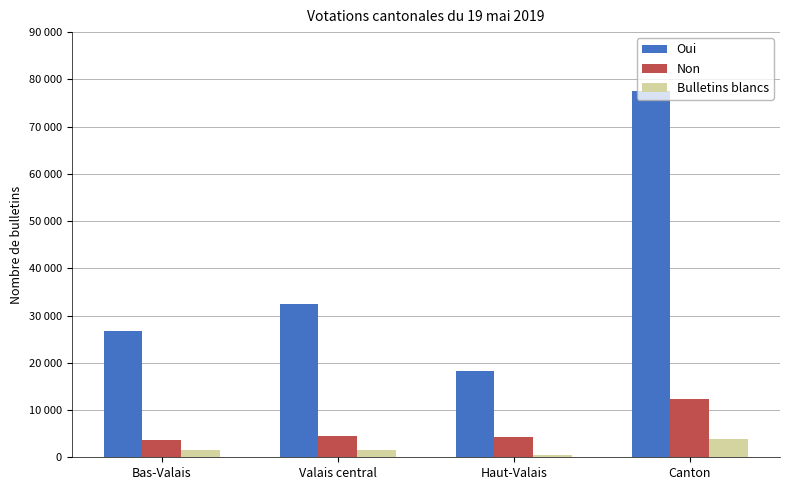

Are the bars grouped side by side (vs. stacked)?

Yes